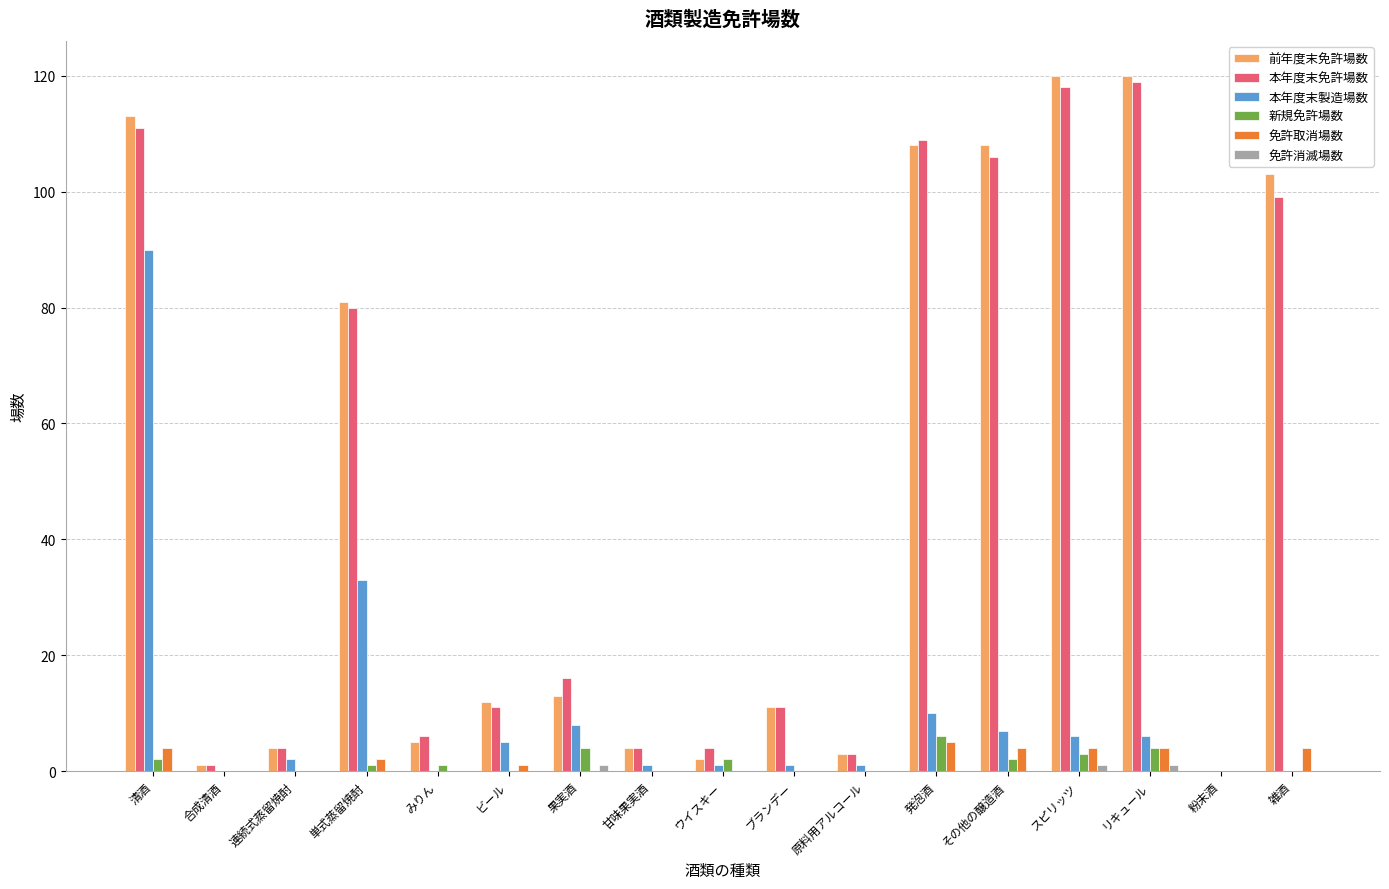

Where is 本年度末免許場数 nearest to the value 59?

単式蒸留焼酎